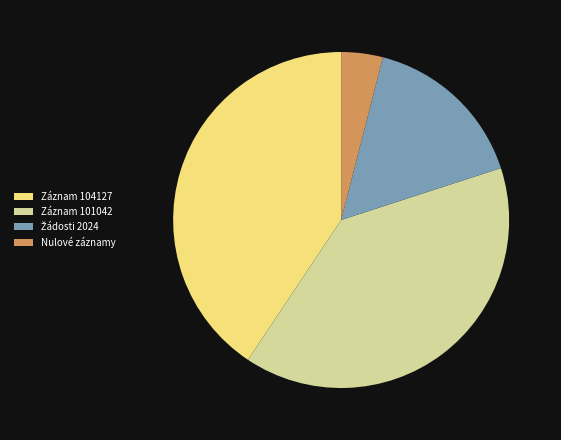

What is the largest slice in the pie chart?

Záznam 104127